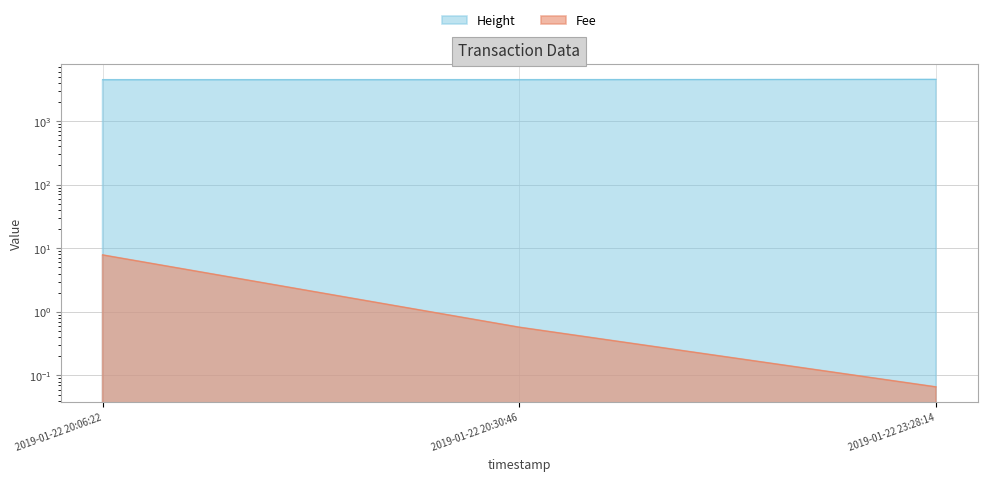

What is the difference between the Fee values at 2019-01-22 20:06:22 and 2019-01-22 23:28:14?

7.8